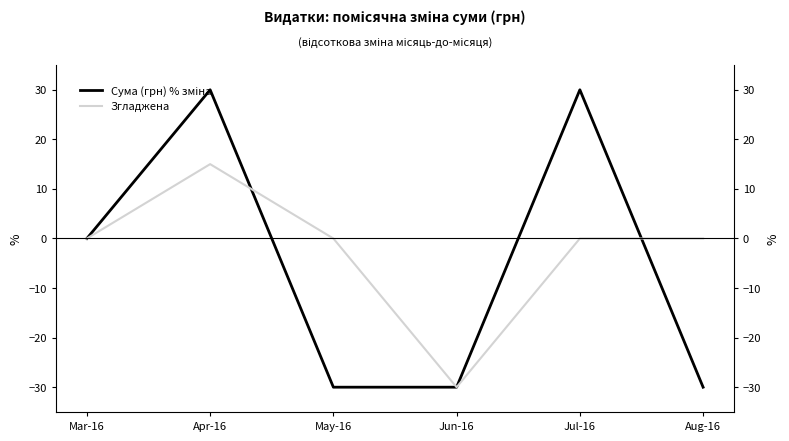

How many values in Сума (грн) % зміна are below zero?

3